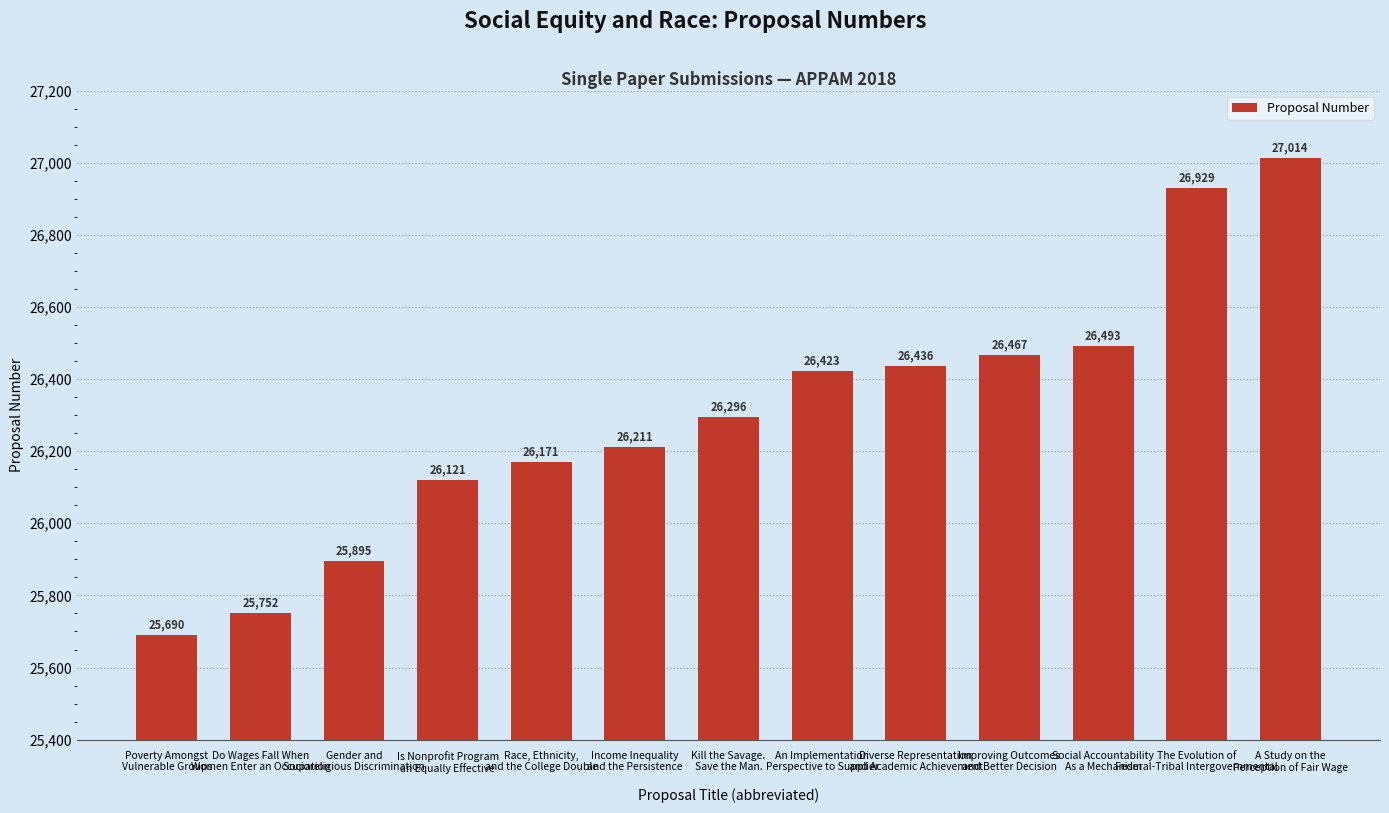

What is the difference between the maximum and second lowest values?

1262